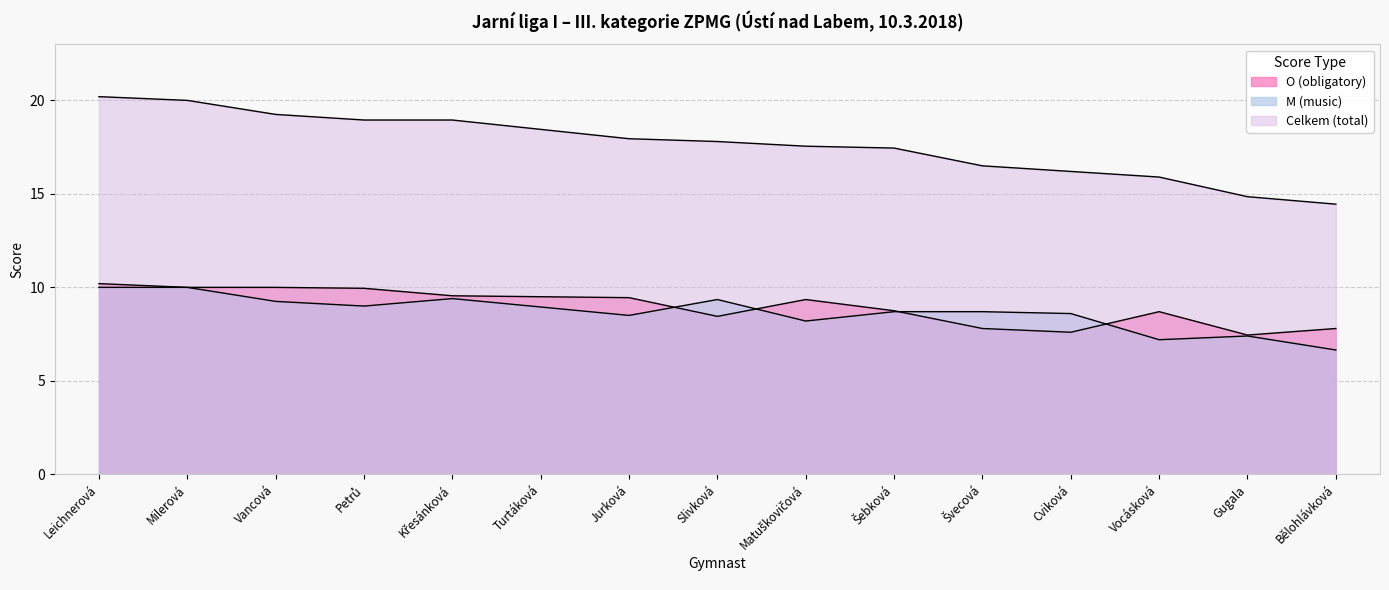

True or false: O (obligatory) and Celkem (total) cross at least once.

False